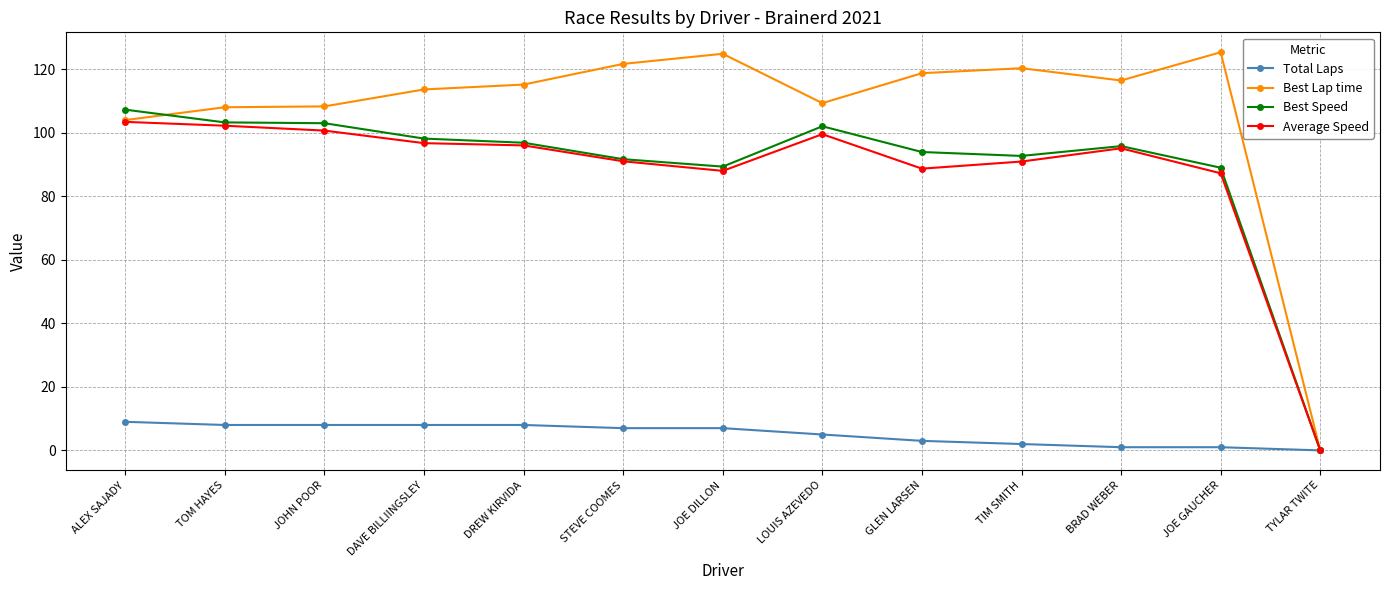

Is this an area chart (filled region under the line)?

No